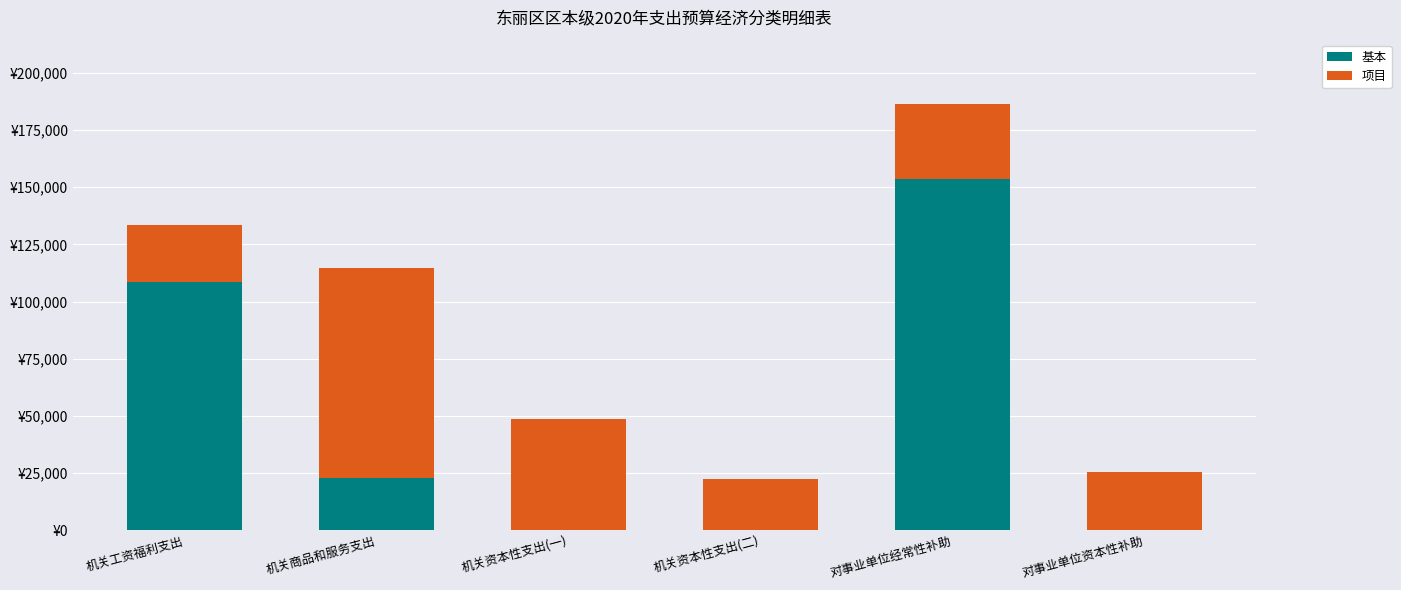

Which series changed the most between 机关商品和服务支出 and 机关资本性支出(一)?

项目